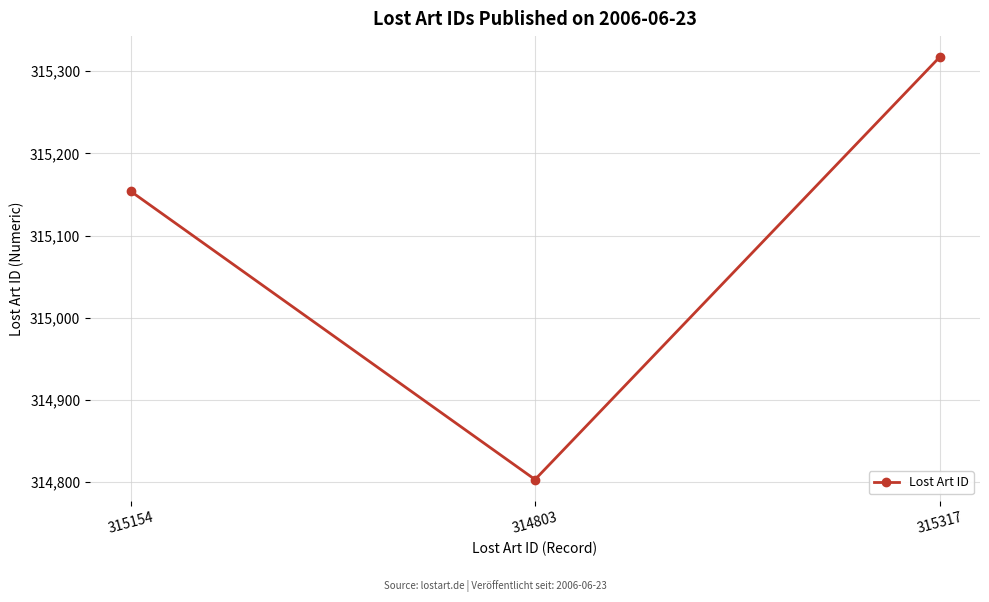

Count the values in the range 314803 to 315317.

3